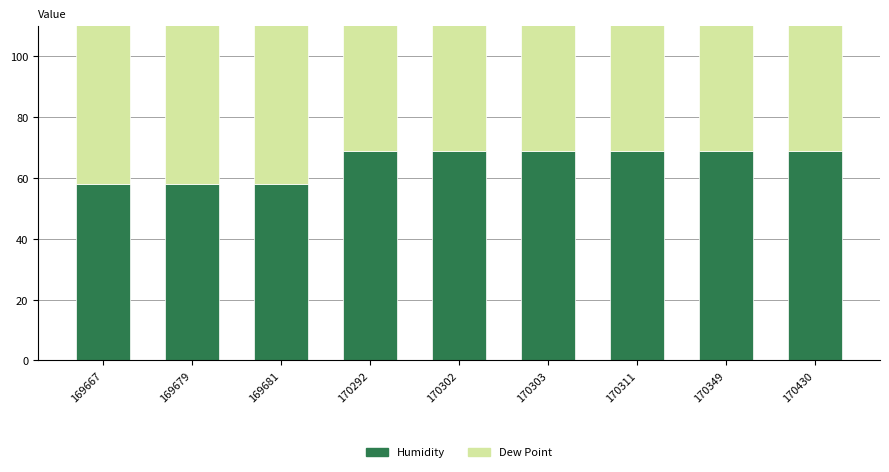

Reading left to right, extract all data points from this chart.

Humidity: 58	58	58	69	69	69	69	69	69
Dew Point: 63	63	63	68	68	68	68	68	68